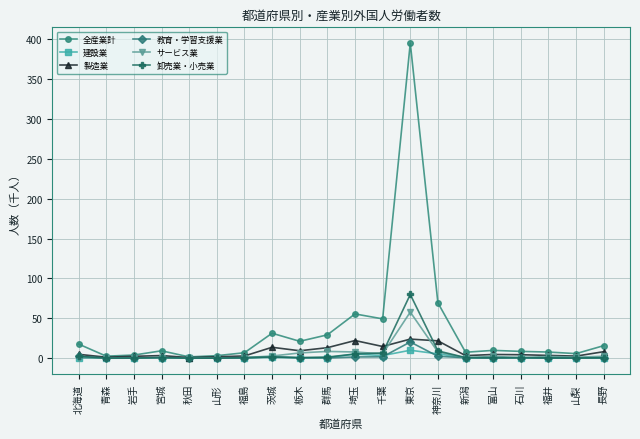

True or false: 全産業計 has more than 2 interior local peaks.

True